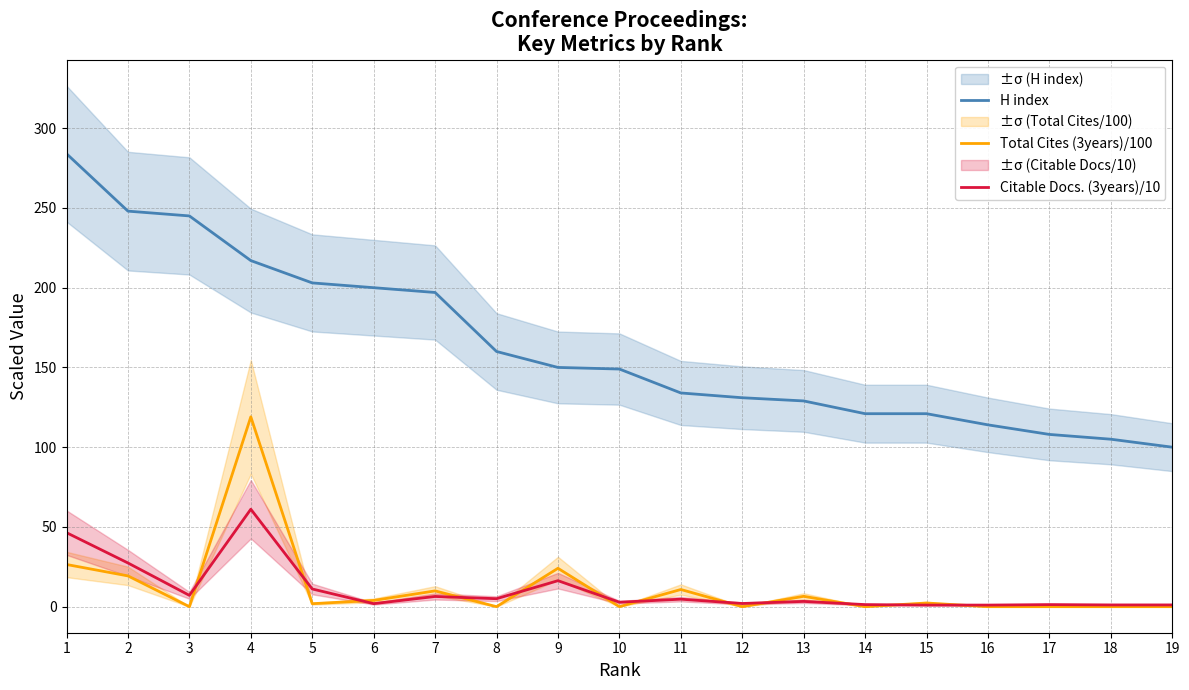

At which category does Total Cites (3years)/100 reach its first local peak?

4